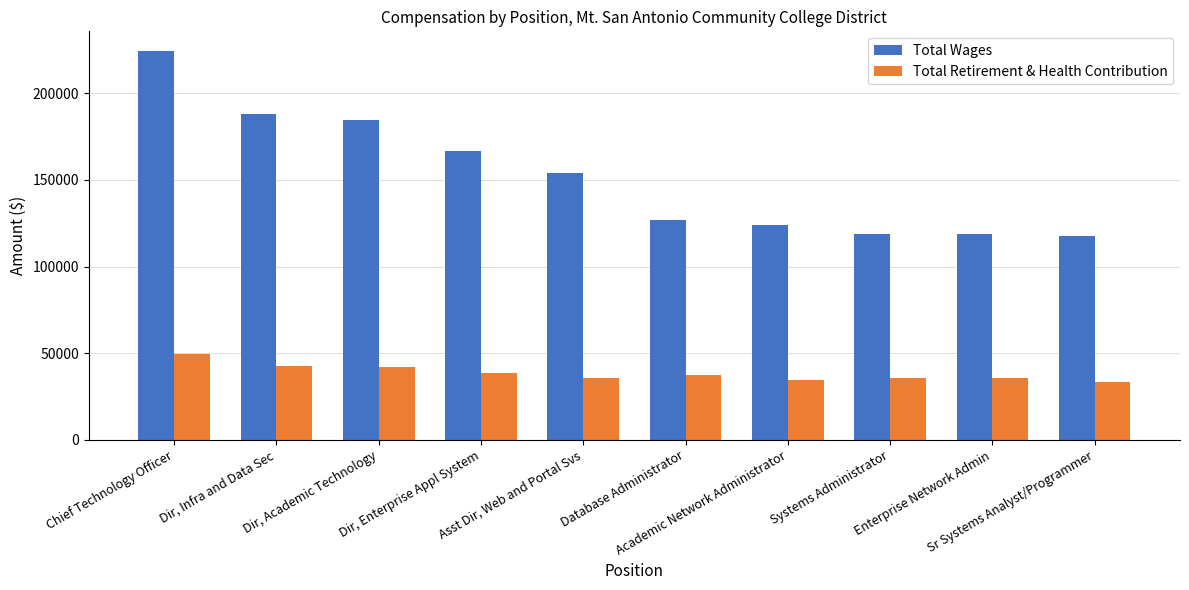

Which series has the largest total across all categories?

Total Wages